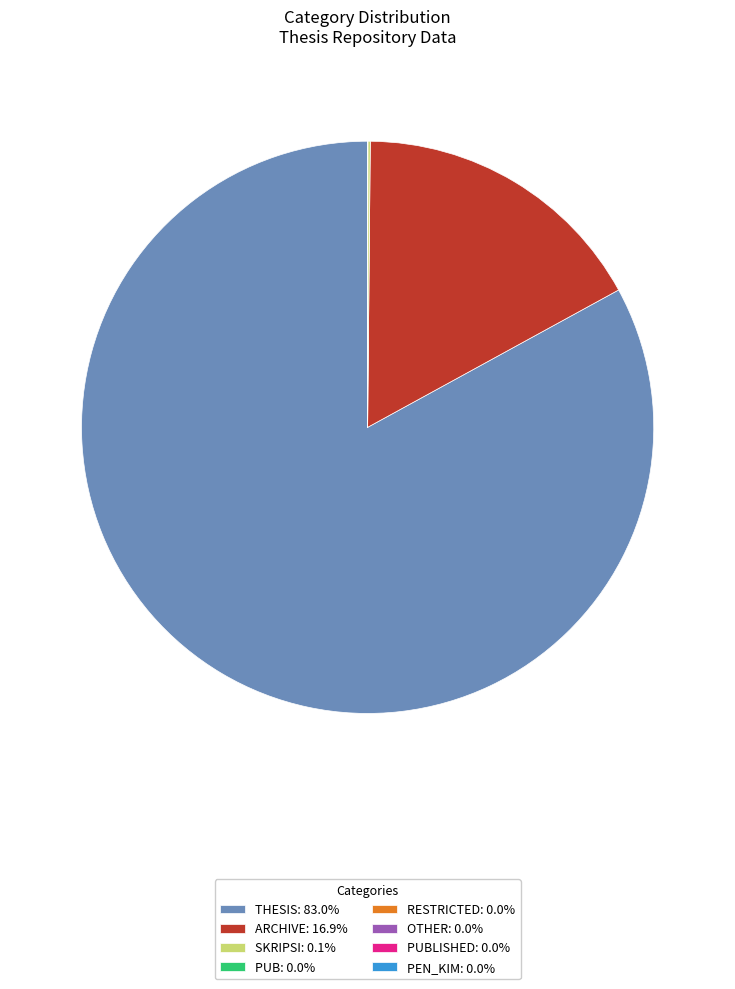

Does THESIS: 83.0% account for over 50% of the chart?

Yes